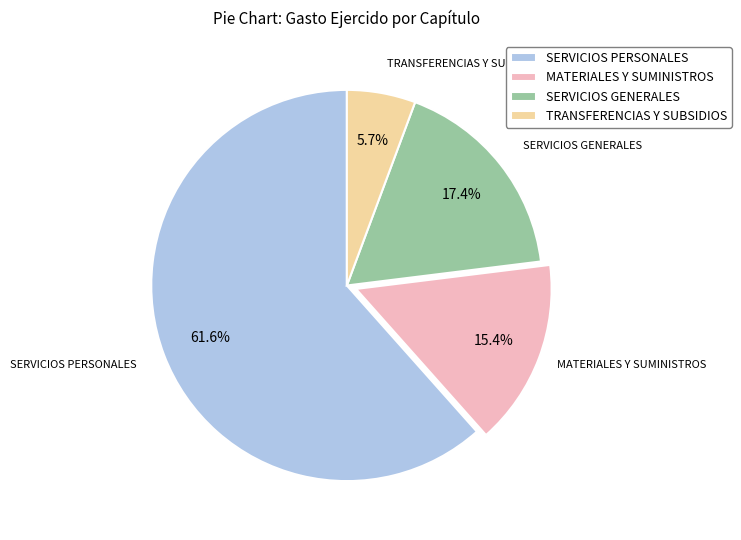

Does TRANSFERENCIAS Y SUBSIDIOS account for over 50% of the chart?

No